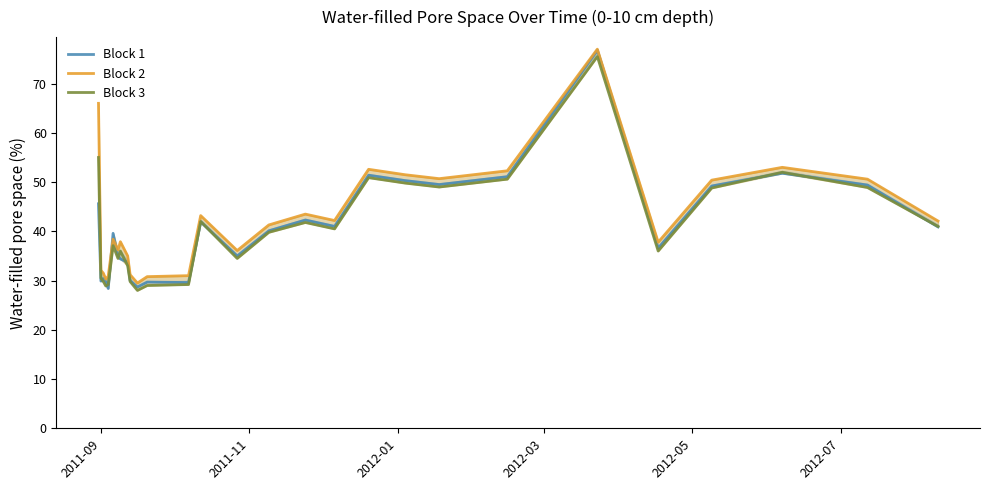

What is the highest value of the Block 2 series?

77.0